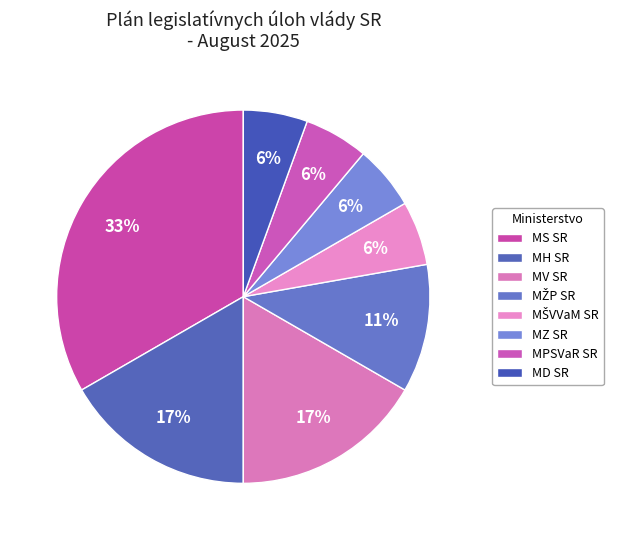

How many segments does this pie chart have?

8